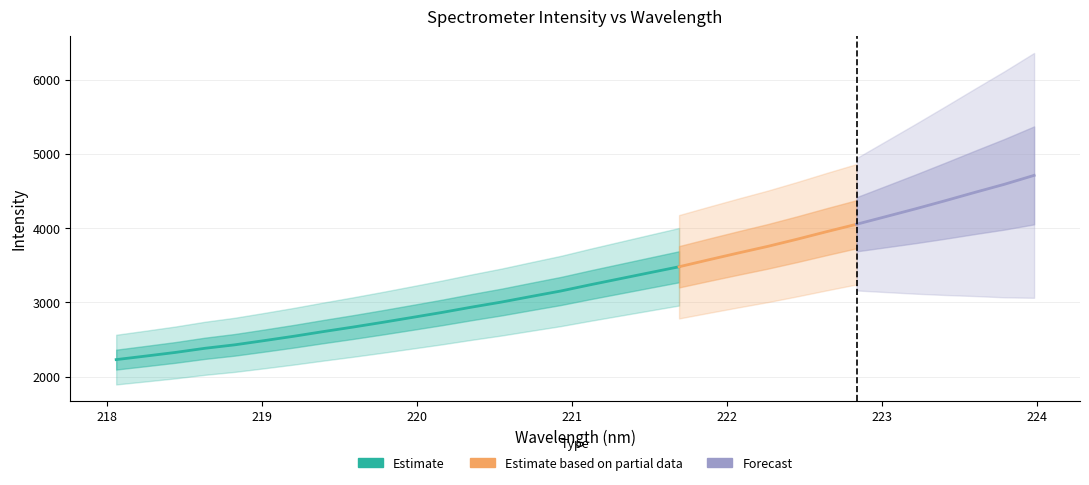

Reading left to right, list all the values displayed in this chart.

2230.1	2277.9	2326.9	2382.9	2429.3	2486.3	2545.1	2608.3	2669.0	2732.7	2799.0	2865.8	2937.3	3005.1	3080.2	3153.8	3238.1	3319.0	3400.1	3480.6	3574.3	3666.1	3755.6	3852.9	3954.8	4053.4	4157.4	4262.0	4370.8	4482.7	4591.9	4711.5